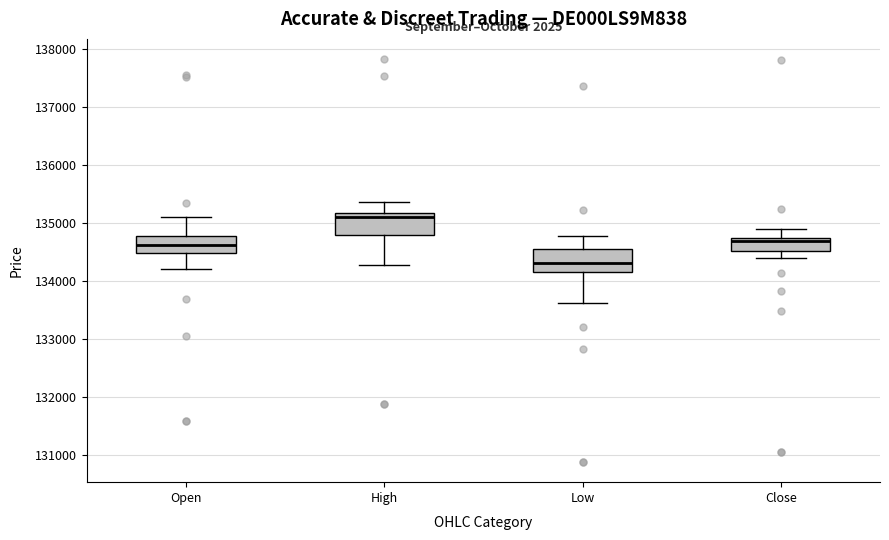

Reading left to right, transcribe this box plot: for each box, give where its median line is, the range the box spans, and where its two whiskers end, as read against the y-axis. The values are not printed on the chart, so give them approximately, as read against the axis.

Open: median 134600, box 134500 to 134800, whiskers 134200 to 135100
High: median 135100, box 134800 to 135200, whiskers 134300 to 135400
Low: median 134300, box 134200 to 134600, whiskers 133600 to 134800
Close: median 134700 (just below the box's upper edge), box 134500 to 134700, whiskers 134400 to 134900